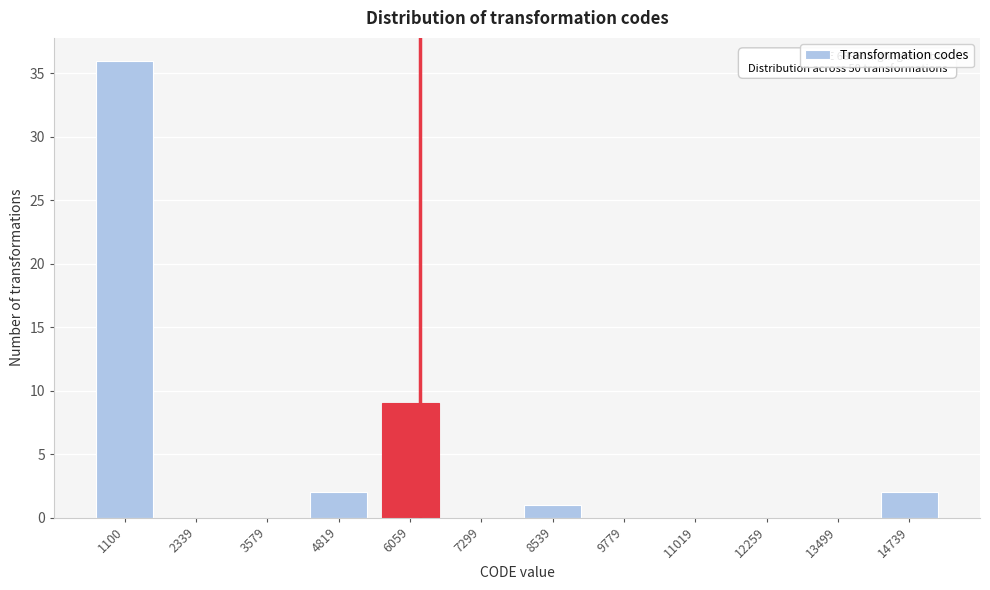

Reading left to right, list all the values displayed in this chart.

1100=36	2339=0	3579=0	4819=2	6059=9	7299=0	8539=1	9779=0	11019=0	12259=0	13499=0	14739=2